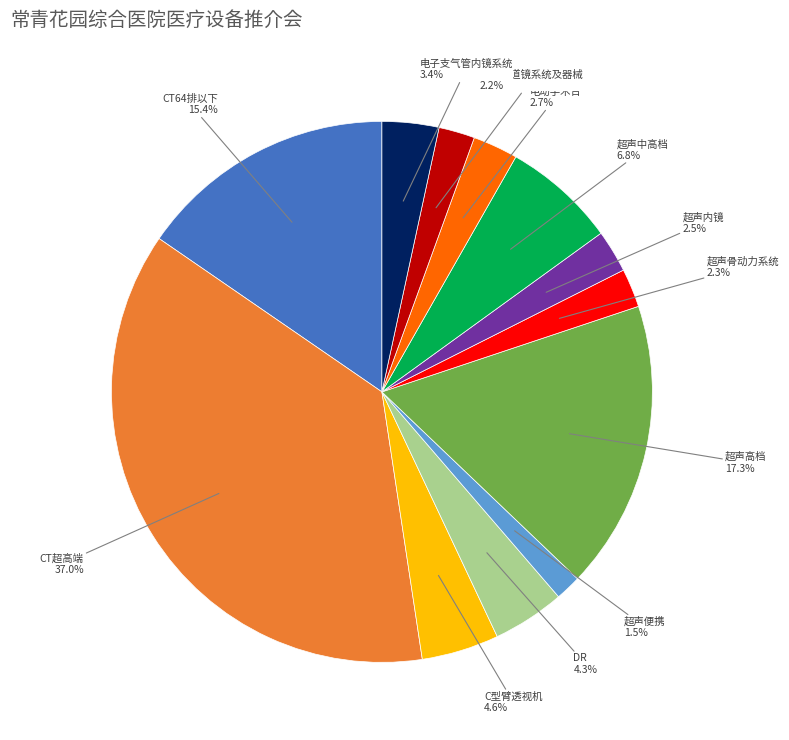

To the nearest percent, what is the difference between the 超声中高档 and 电子胆道镜系统及器械 slice percentages?

5%